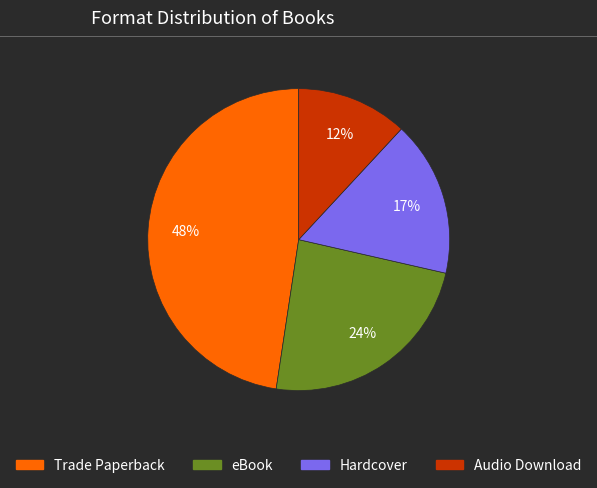

Is it true that Audio Download is 24% of the pie?

False